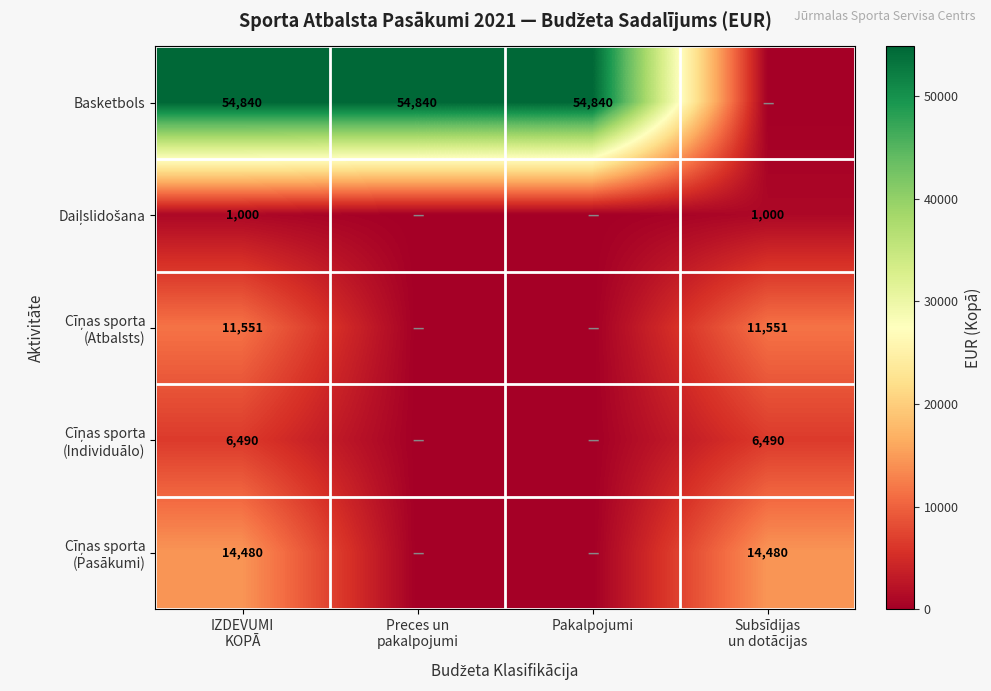

What is the sum of all Basketbols values?

164520